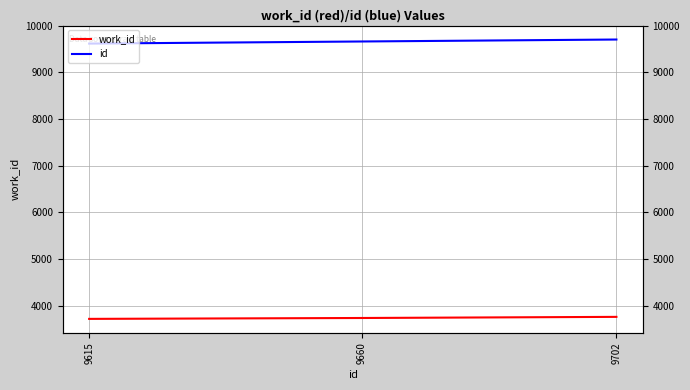

How many distinct data groups are displayed?

2